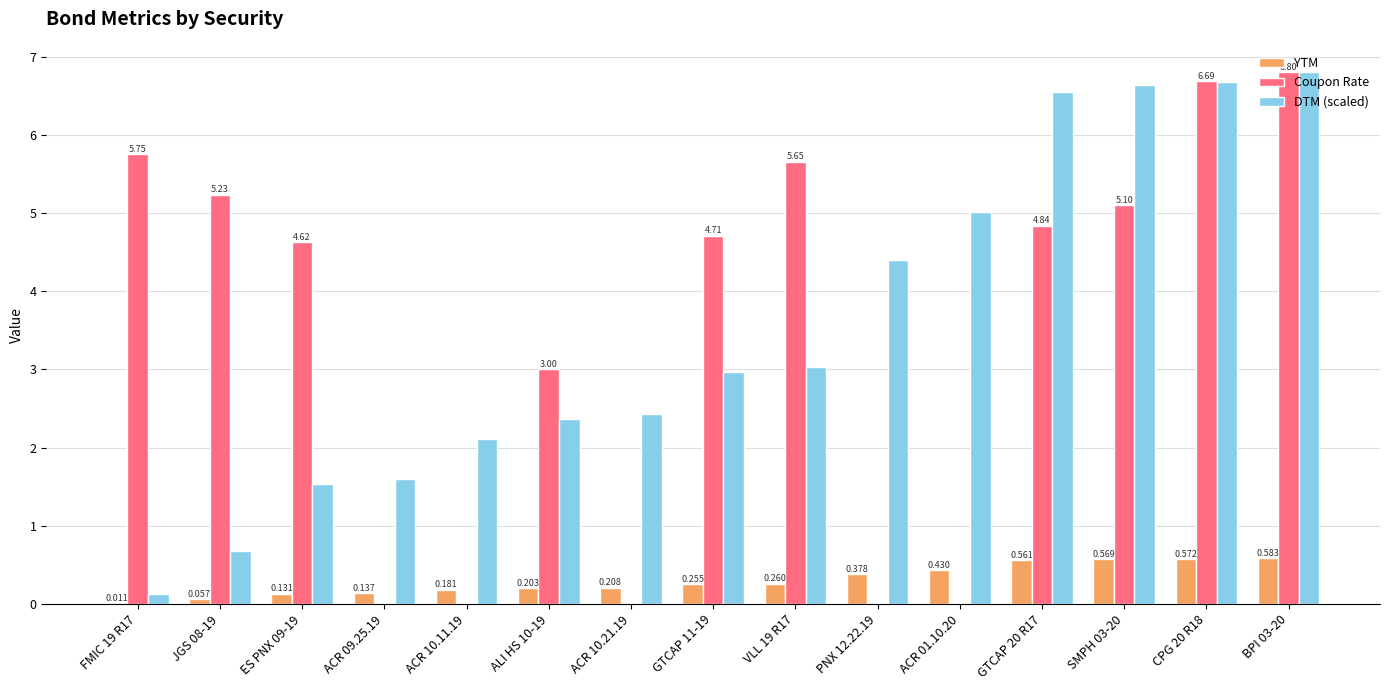

Between VLL 19 R17 and ACR 01.10.20, which series saw the biggest shift?

Coupon Rate